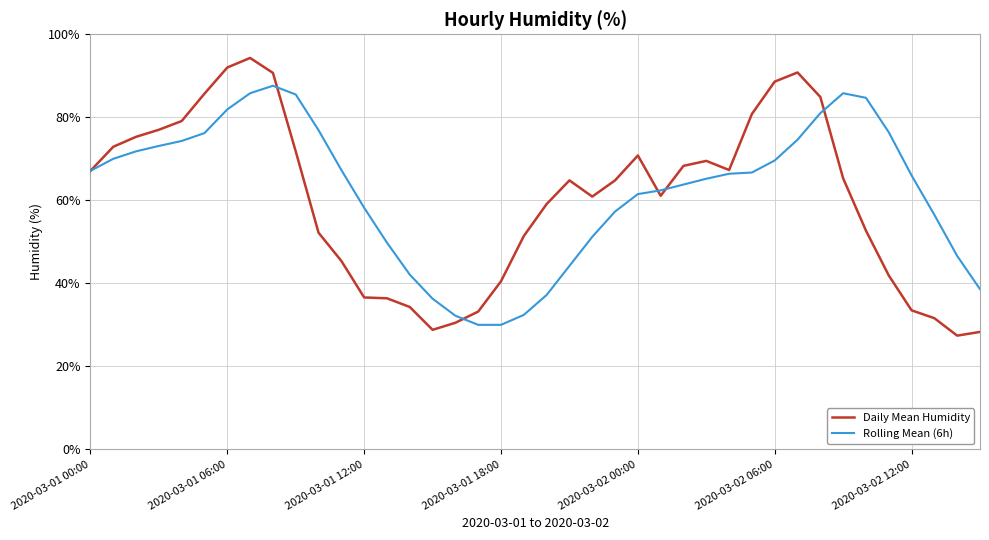

At how many categories does at least one series exceed 40?

36